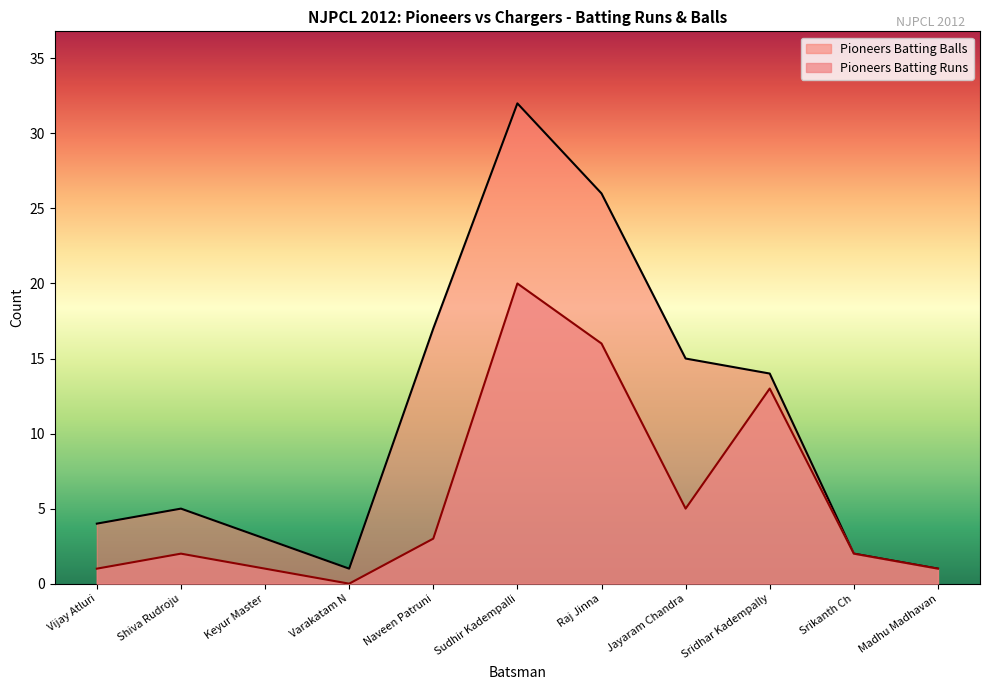

How many values in the Pioneers Batting Runs series are below 2?

4